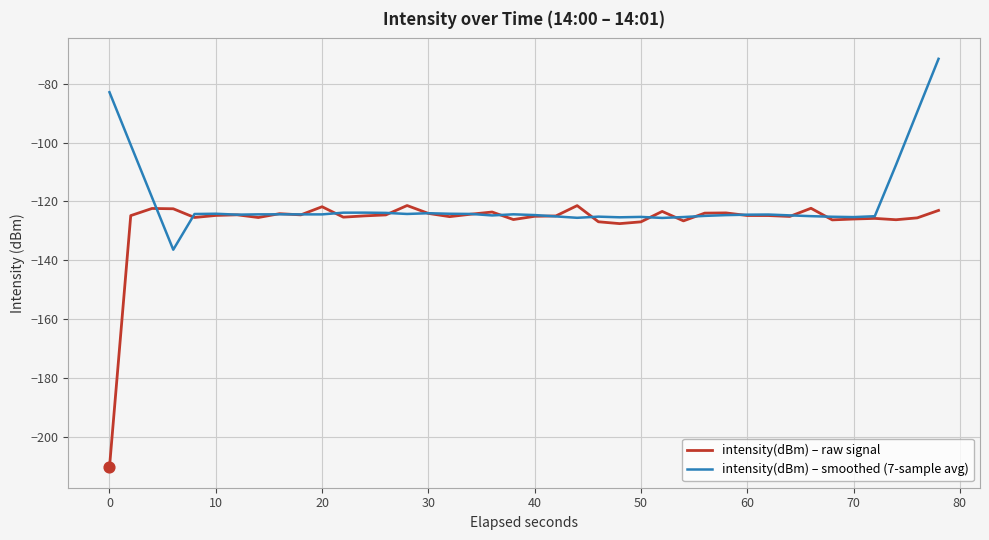

Which series has the largest total across all categories?

intensity(dBm) – smoothed (7-sample avg)